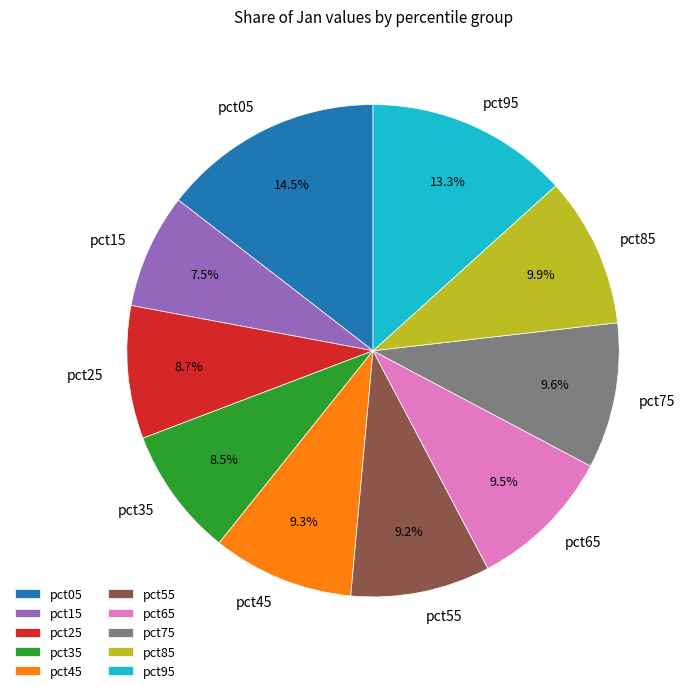

To the nearest percent, what is the difference between the pct95 and pct25 slice percentages?

5%